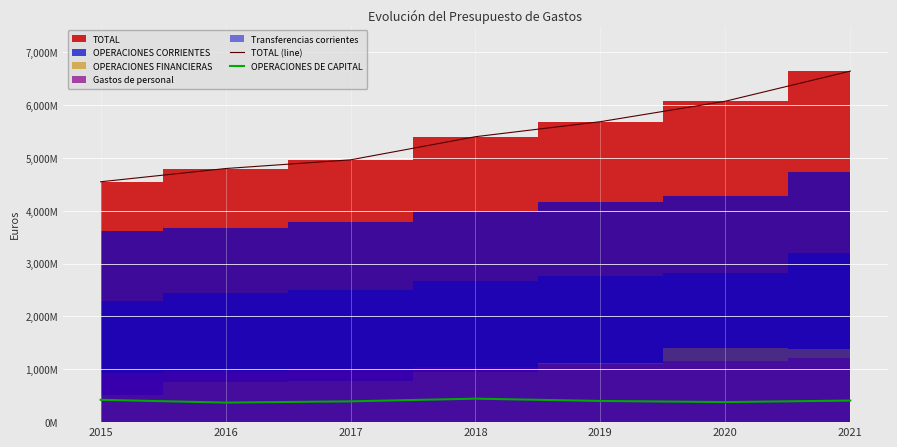

How many lines are shown in the chart?

2